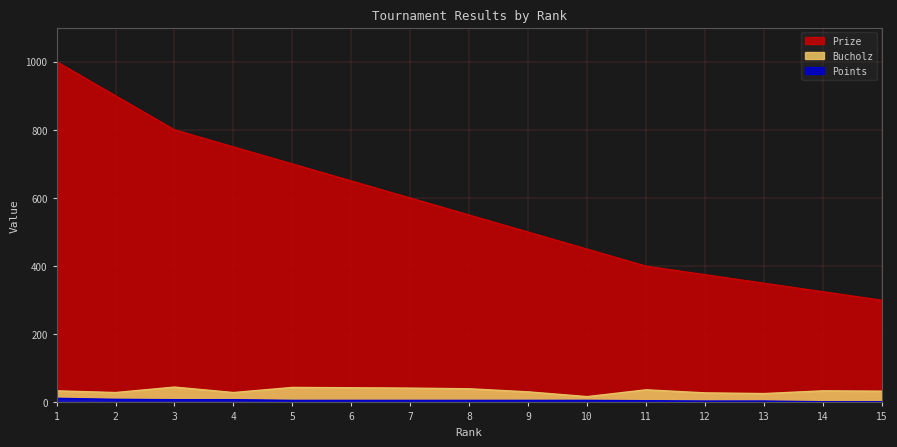

What is the greatest value displayed?

1000